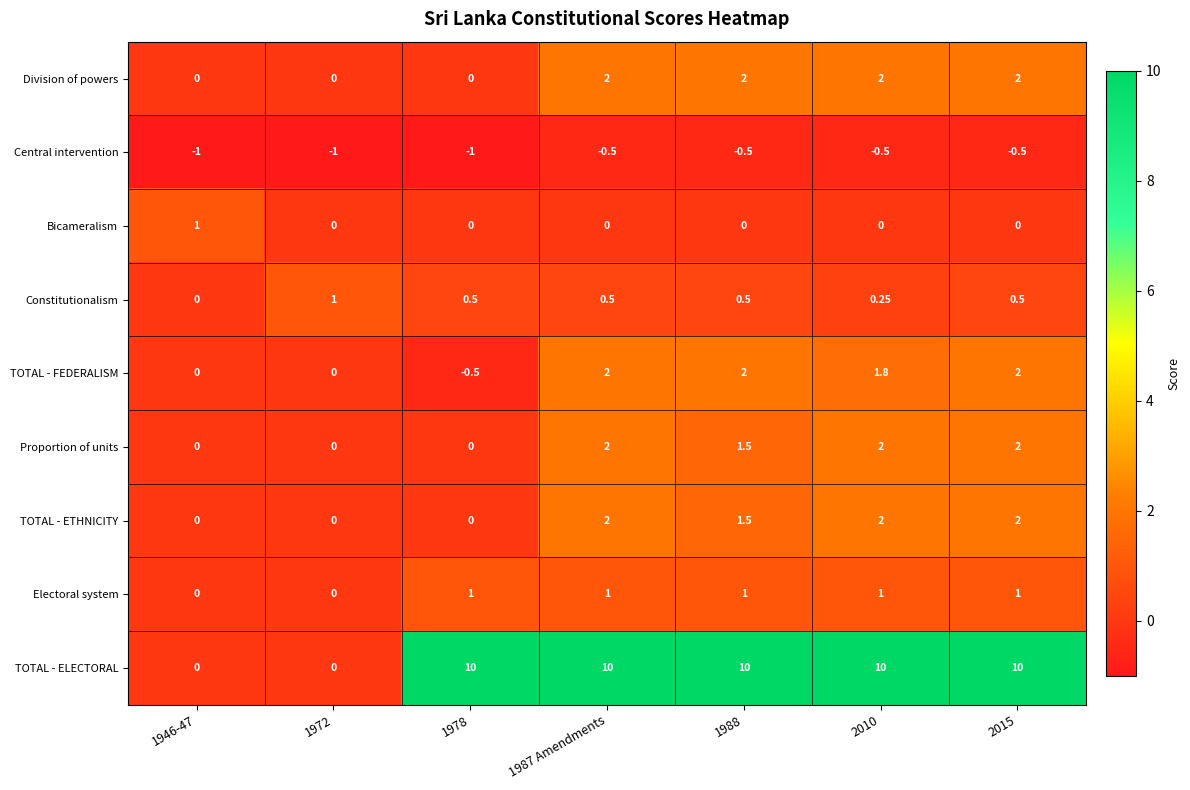

How many values in TOTAL - FEDERALISM are below zero?

1